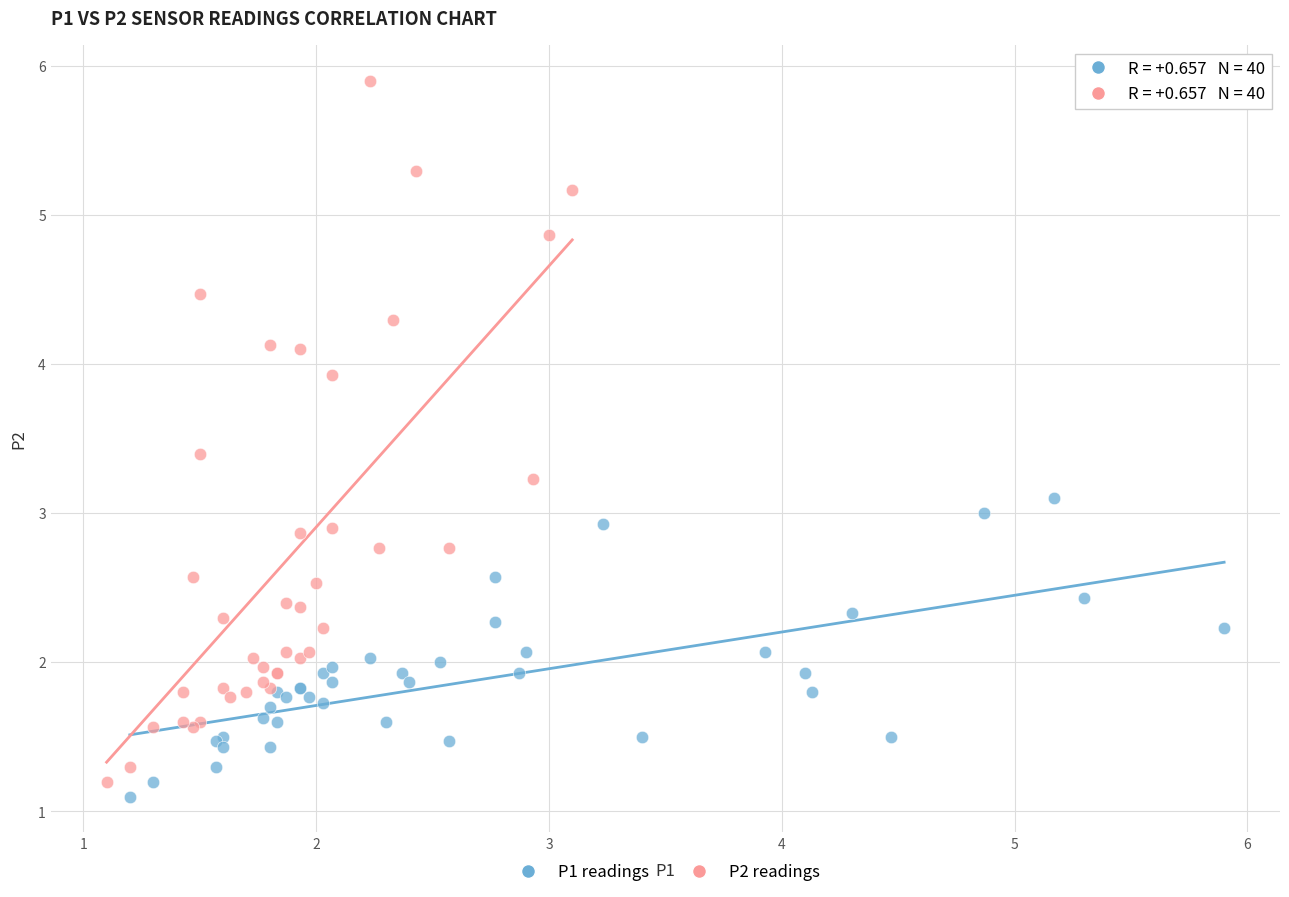

Which series reaches the maximum Y coordinate?

P2 readings